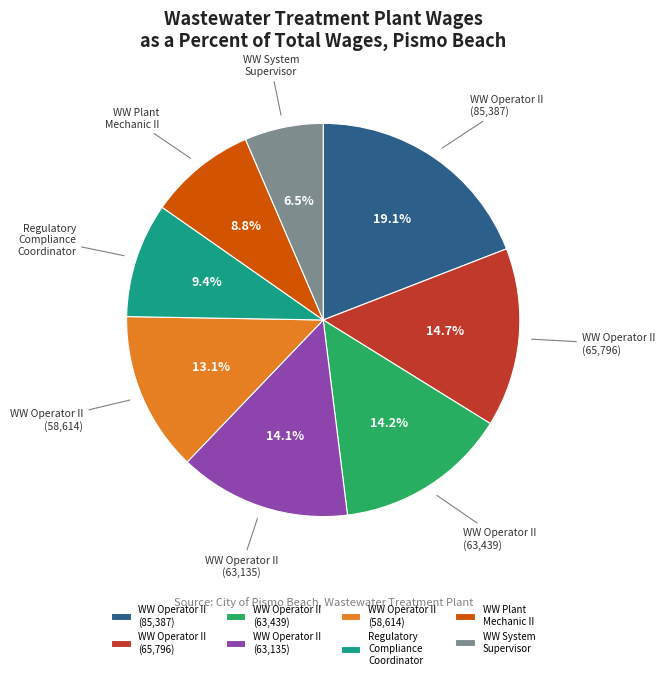

Approximately how many times larger is the value at WW Operator II (63,135) compared to WW System Supervisor?

2.2